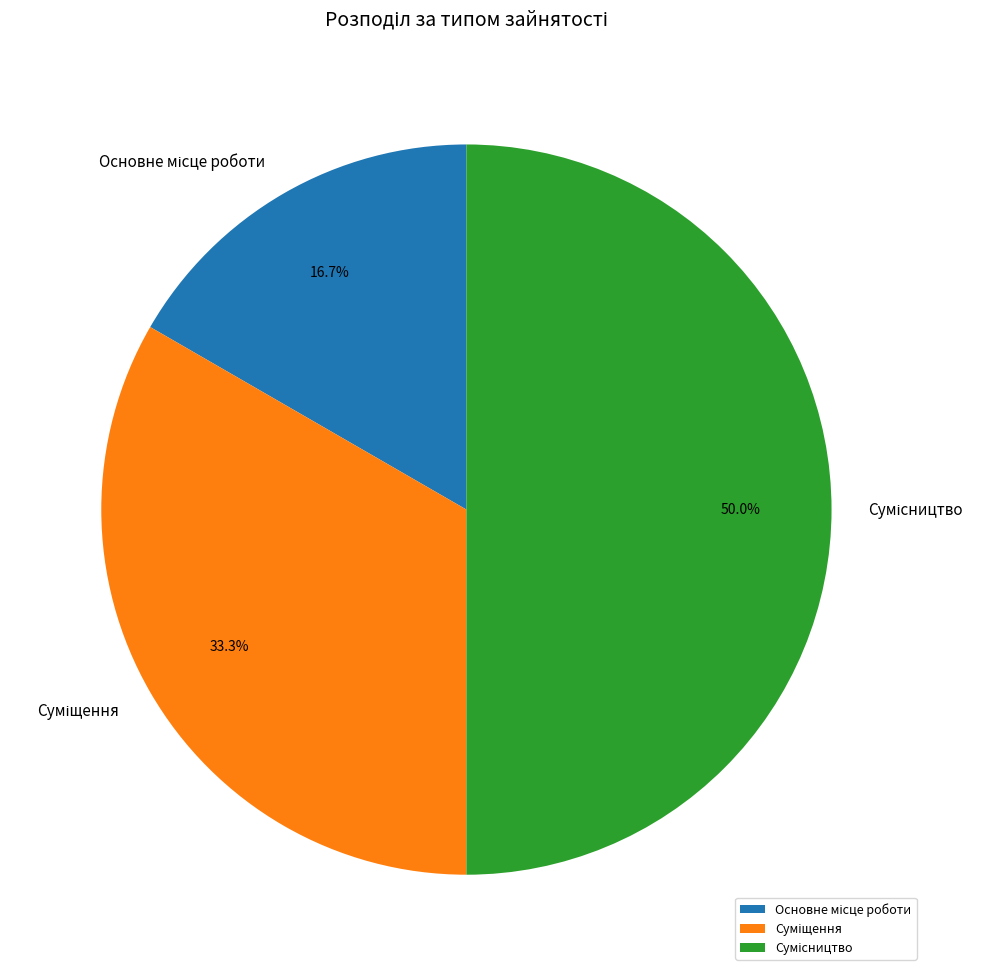

Which has a higher value, Суміщення or Основне місце роботи?

Суміщення